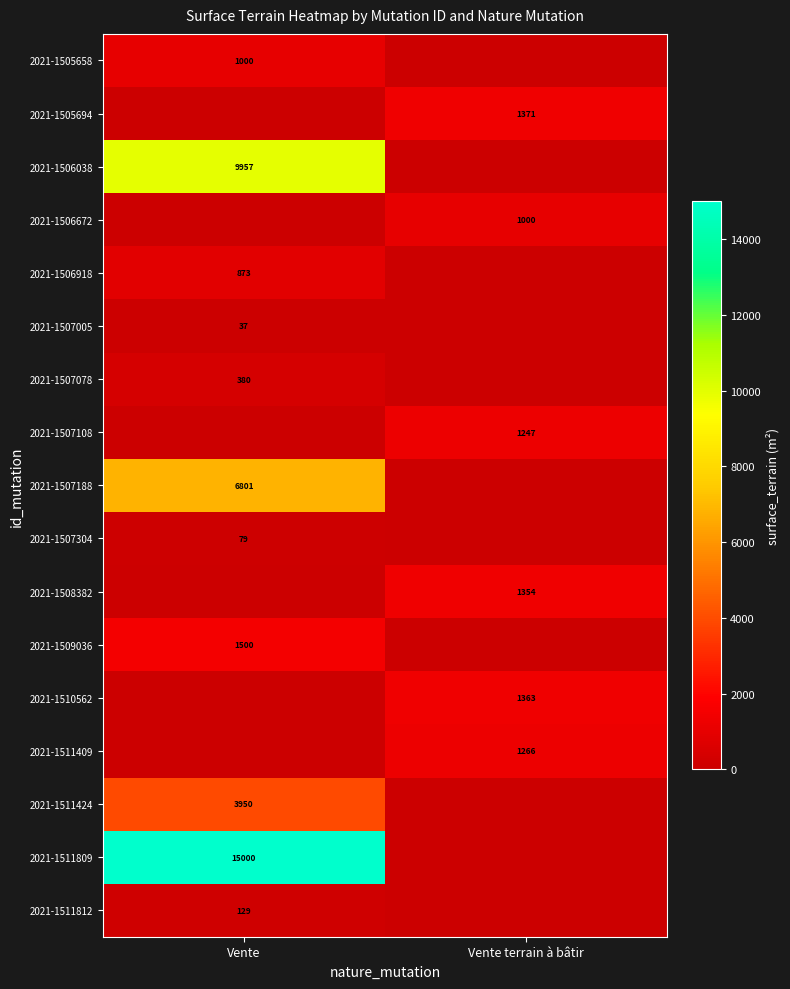

Is the value of 2021-1507304 at Vente greater than the value of 2021-1508382 at Vente terrain à bâtir?

No